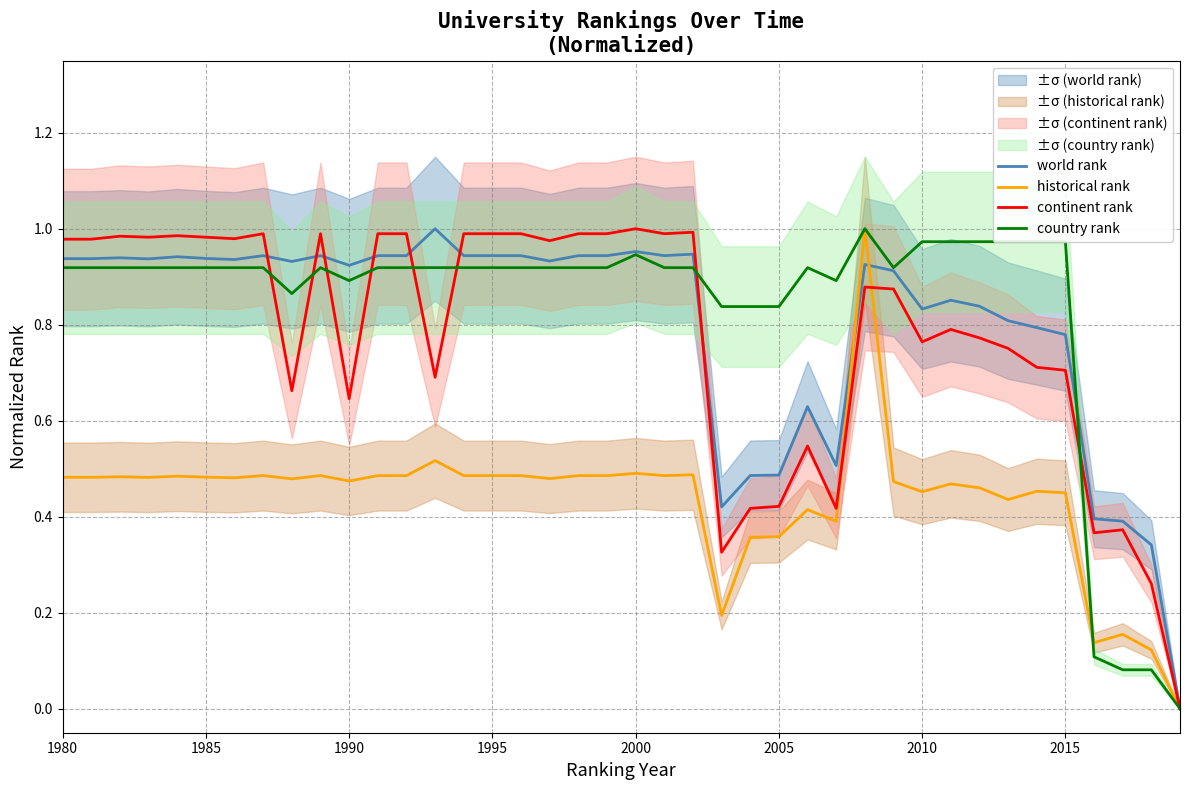

Which series has the largest total across all categories?

country rank